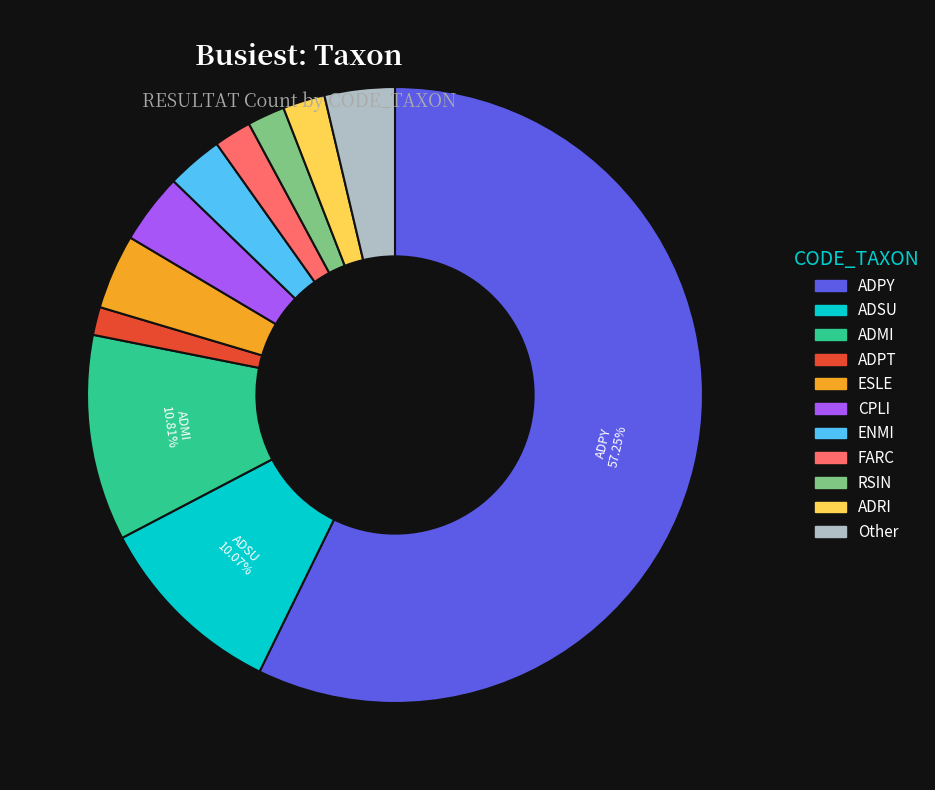

Is the sum of FARC and ADRI greater than half?

No